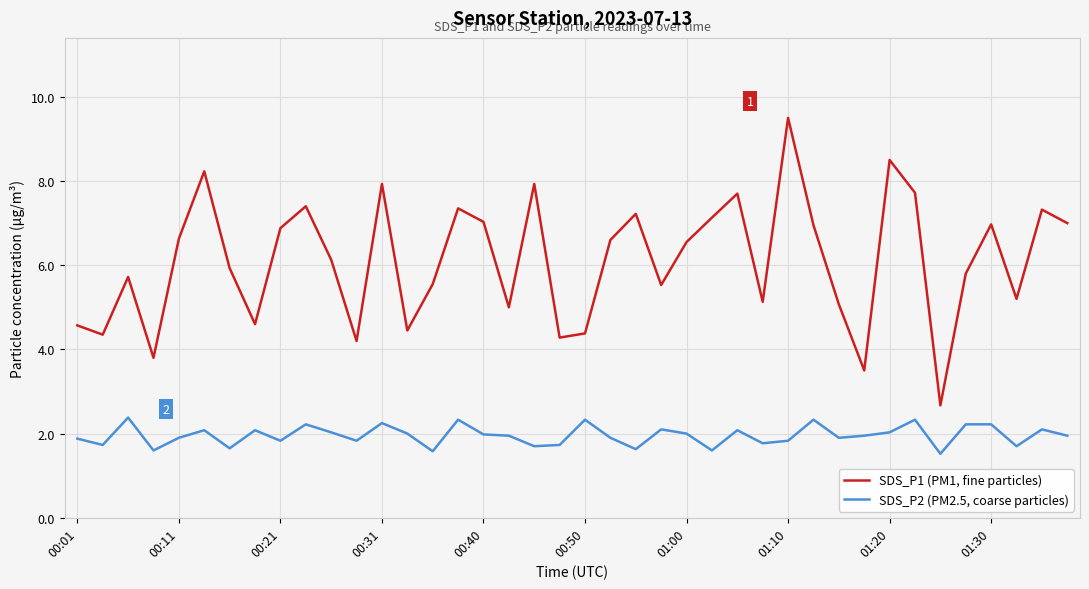

Which series has the largest range (max minus min)?

SDS_P1 (PM1, fine particles)